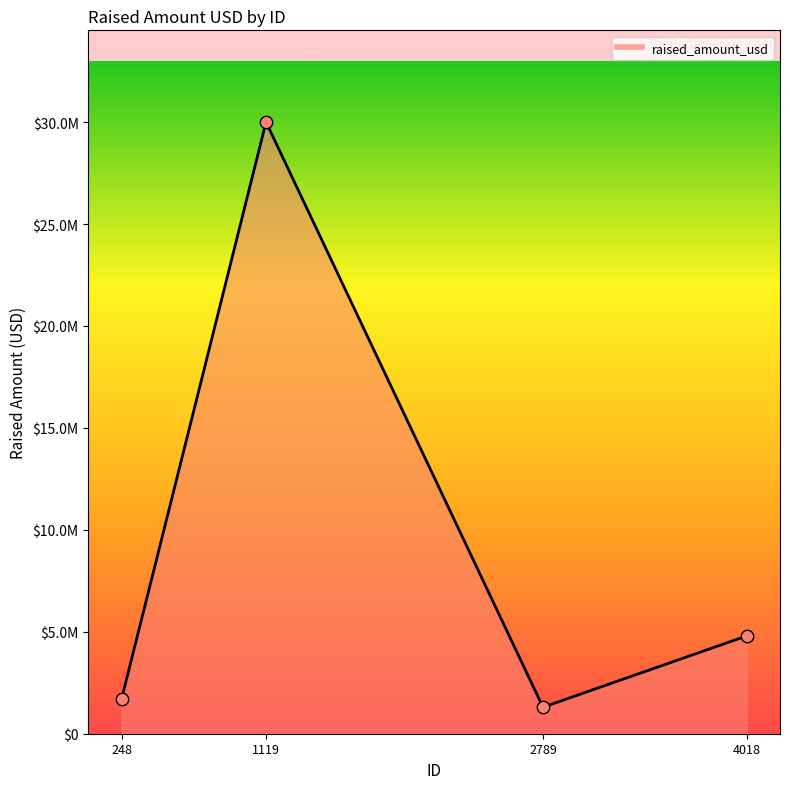

What is the ratio of the value at 248 to the value at 4018?

0.4